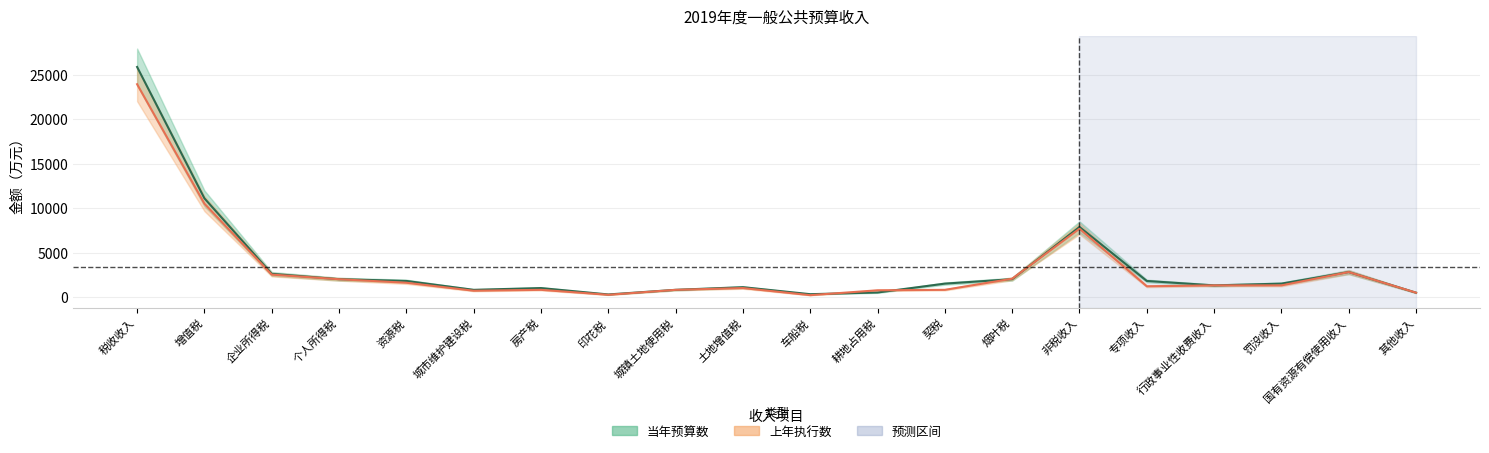

What are all the series names shown in the legend?

当年预算数, 上年执行数